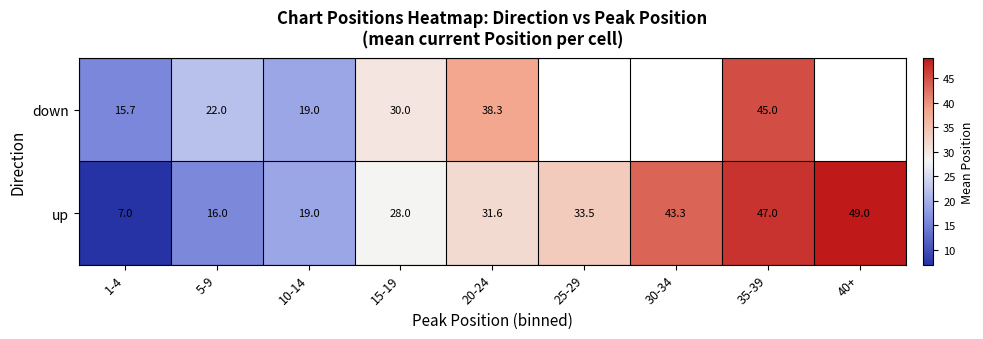

Between 1-4 and 10-14, which series saw the biggest shift?

up